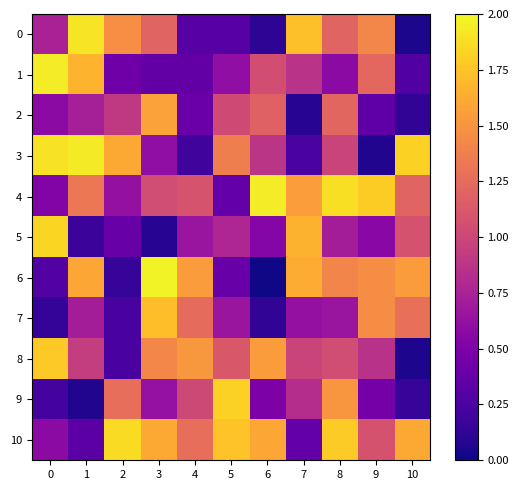

What is the greatest value displayed?

2.0